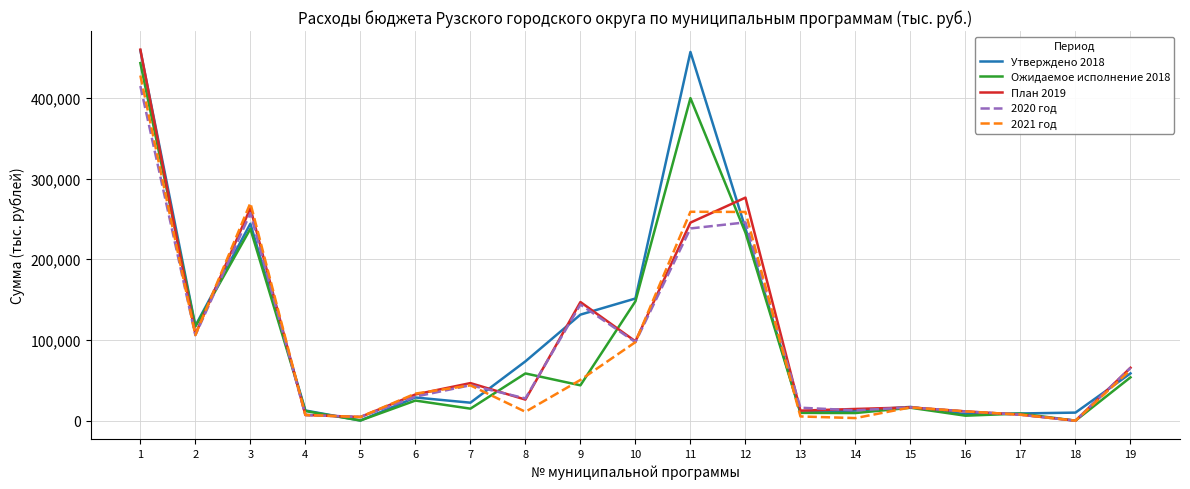

What is the maximum value shown in the chart?

459749.6